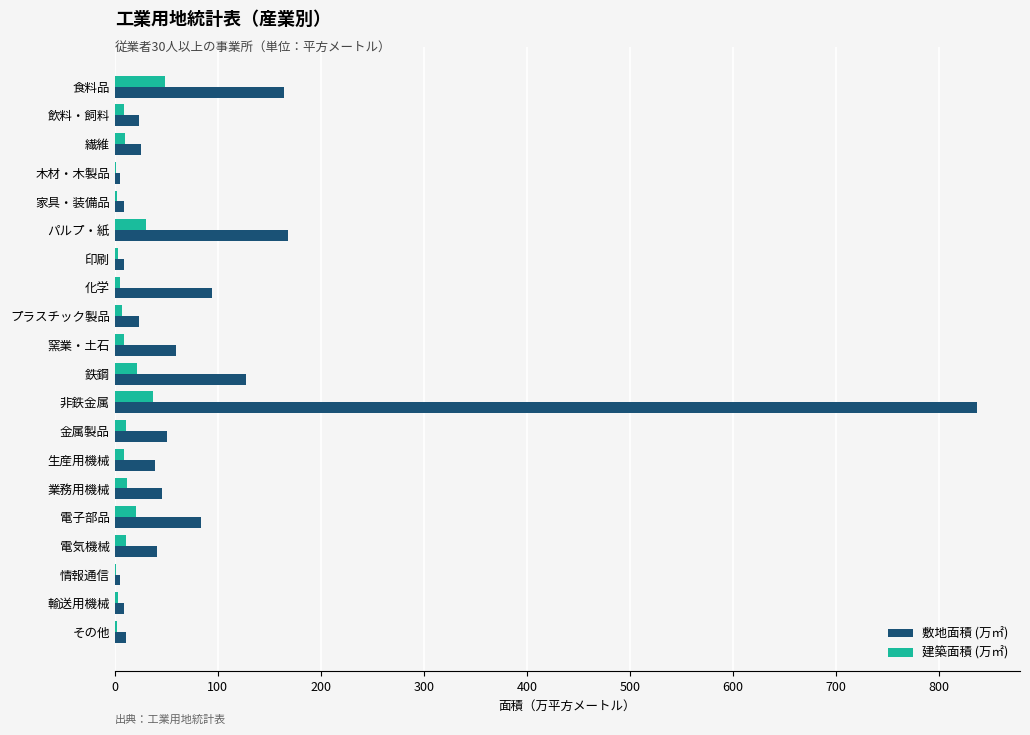

What is the sum of the 建築面積 (万㎡) values at 非鉄金属 and 鉄鋼?

58.1